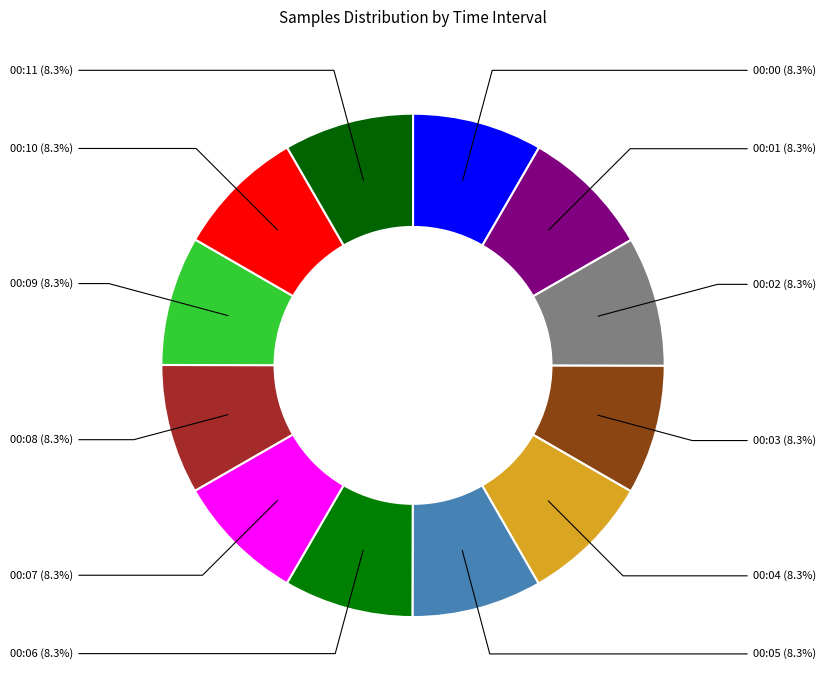

True or false: 00:09 accounts for 8% of the total.

True